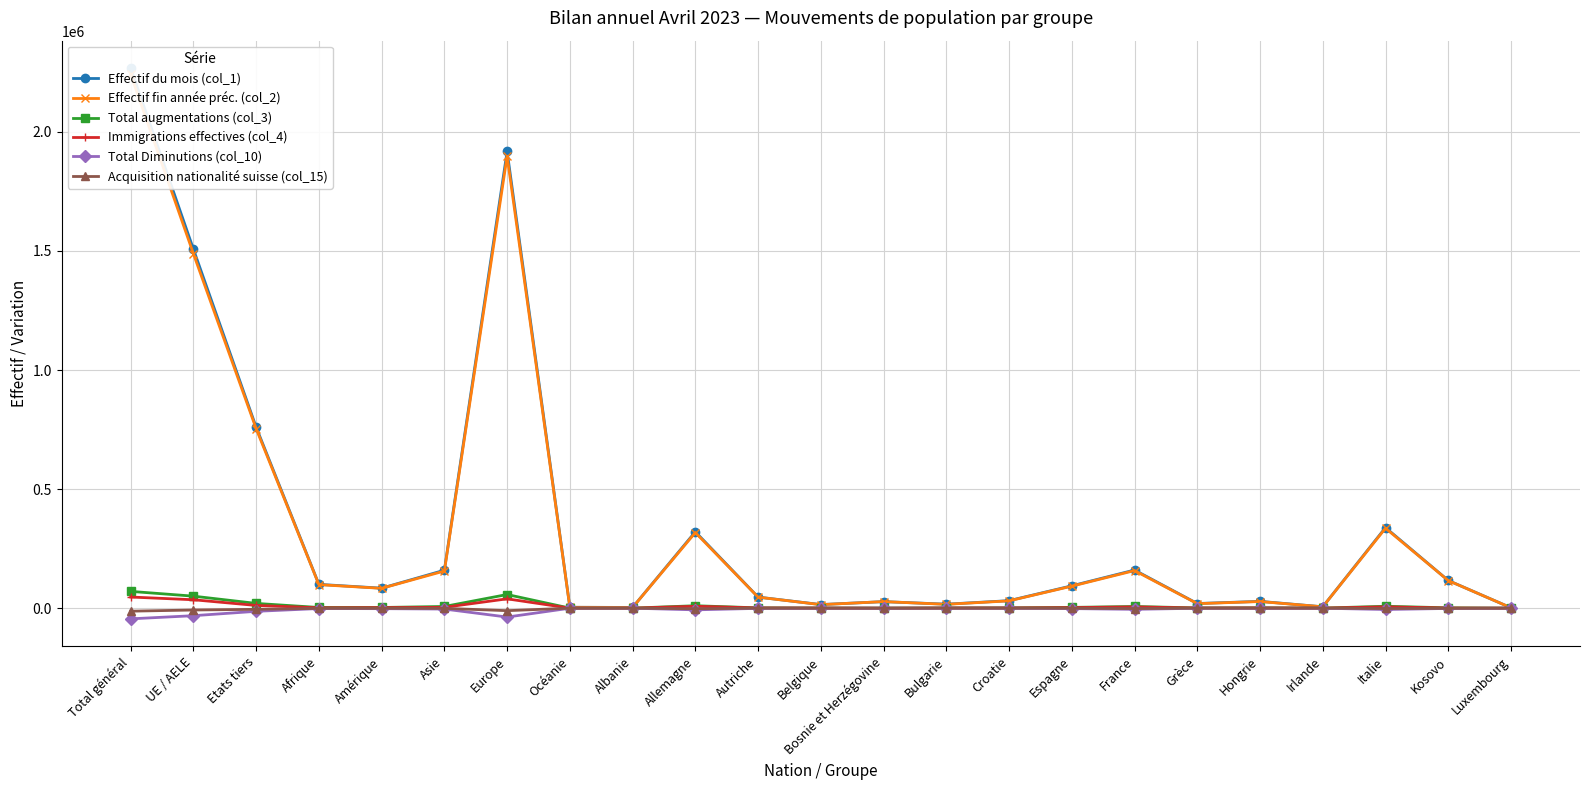

At which category does Immigrations effectives (col_4) reach its first local valley?

Afrique